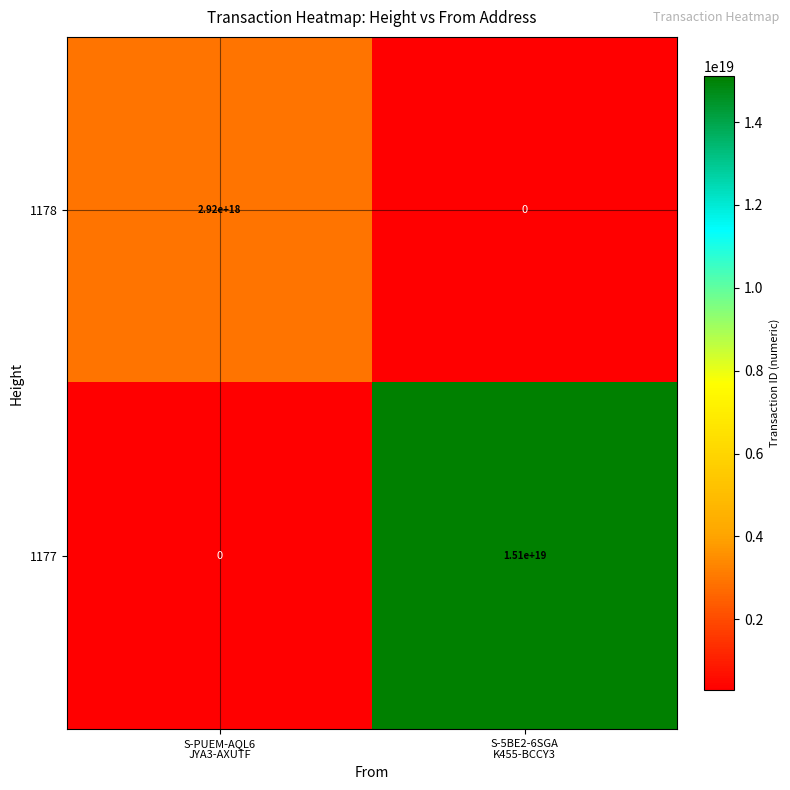

Rank the series by their average value, from highest to lowest.

1177, 1178